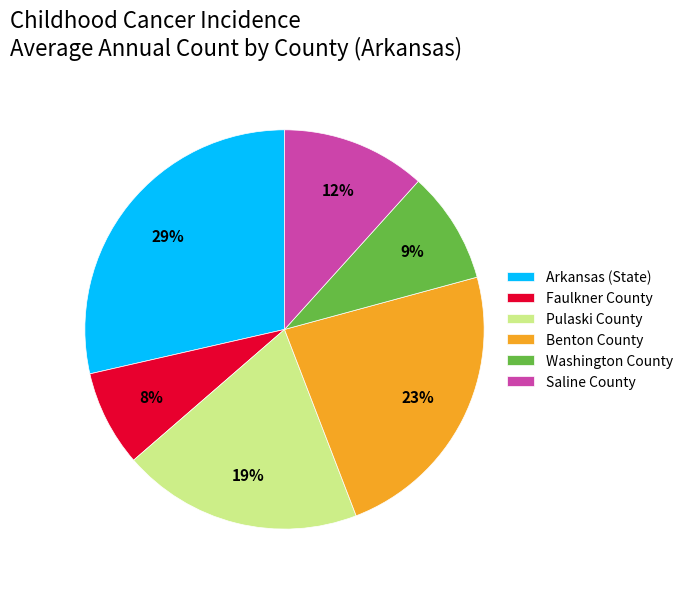

To the nearest percent, what is the average slice percentage?

17%